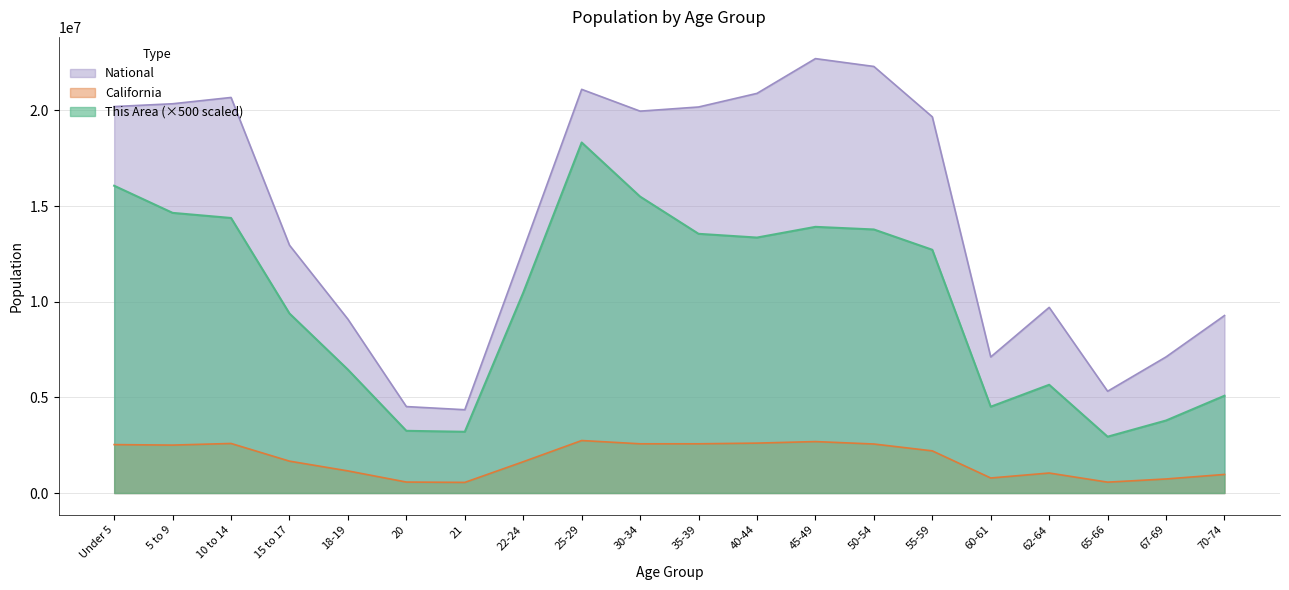

How many lines are shown in the chart?

3